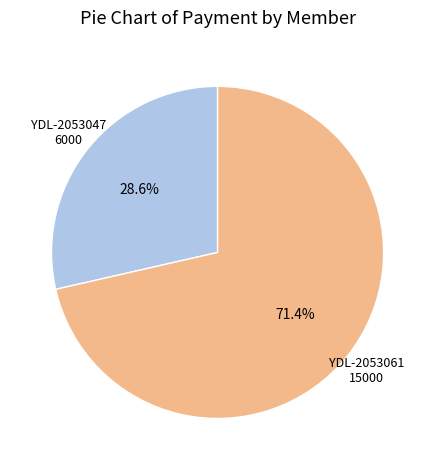

To the nearest percent, what is the difference between the largest and smallest slice percentages?

43%